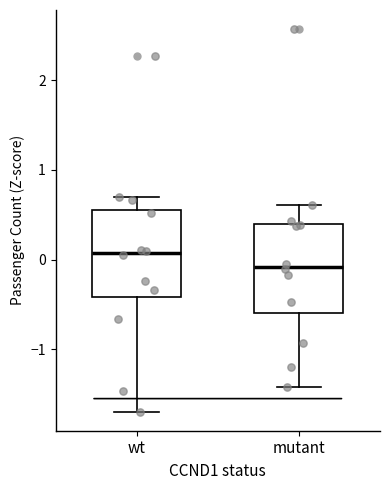

Reading left to right, transcribe this box plot: for each box, give where its median line is, the range the box spans, and where its two whiskers end, as read against the y-axis. The values are not printed on the chart, so give them approximately, as read against the axis.

wt: median 0.1, box -0.4 to 0.6, whiskers -1.7 to 0.7
mutant: median -0.1, box -0.6 to 0.4, whiskers -1.4 to 0.6